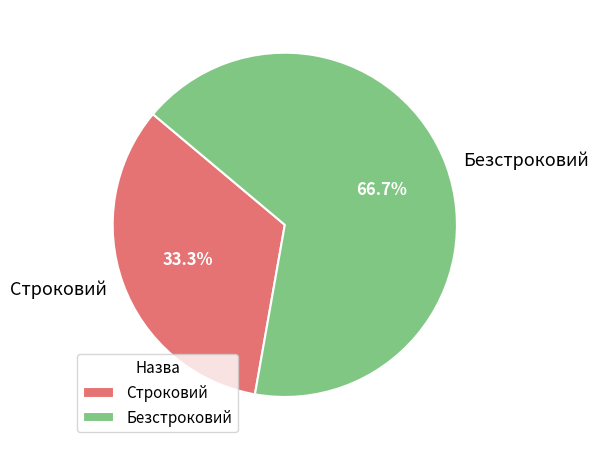

What percentage is the Безстроковий slice, to the nearest percent?

67%